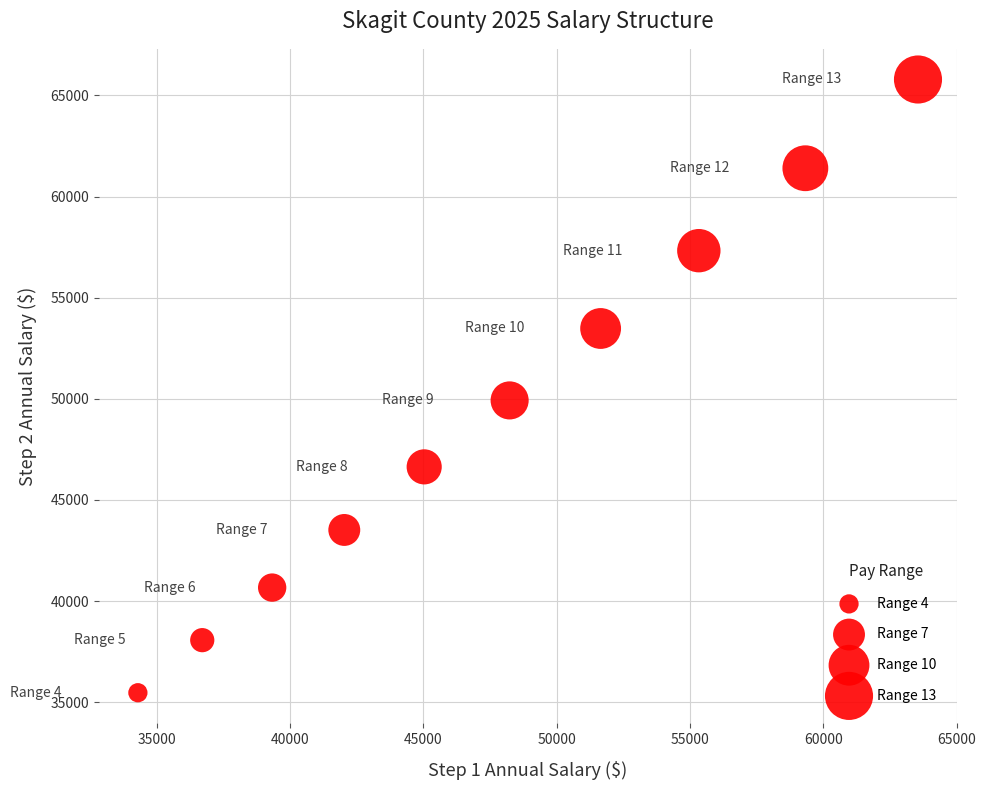

What Y value in the scatter plot is closest to 50627?

49920.0